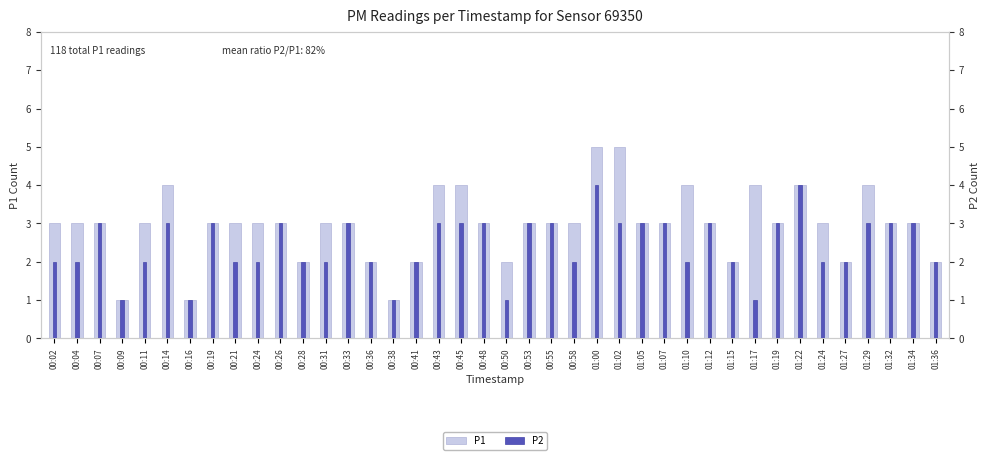

List the series in order of their peak value, lowest first.

P2, P1